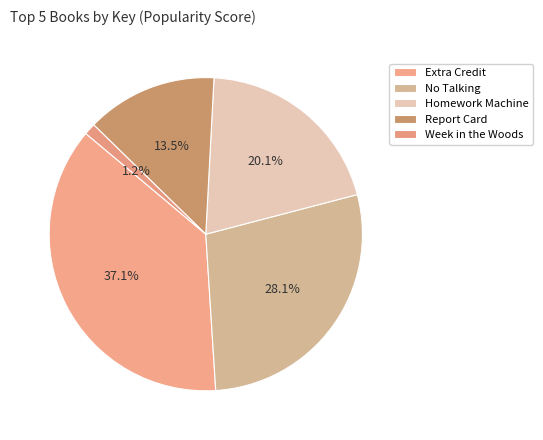

What is the change in value from No Talking to Report Card?

-17412510